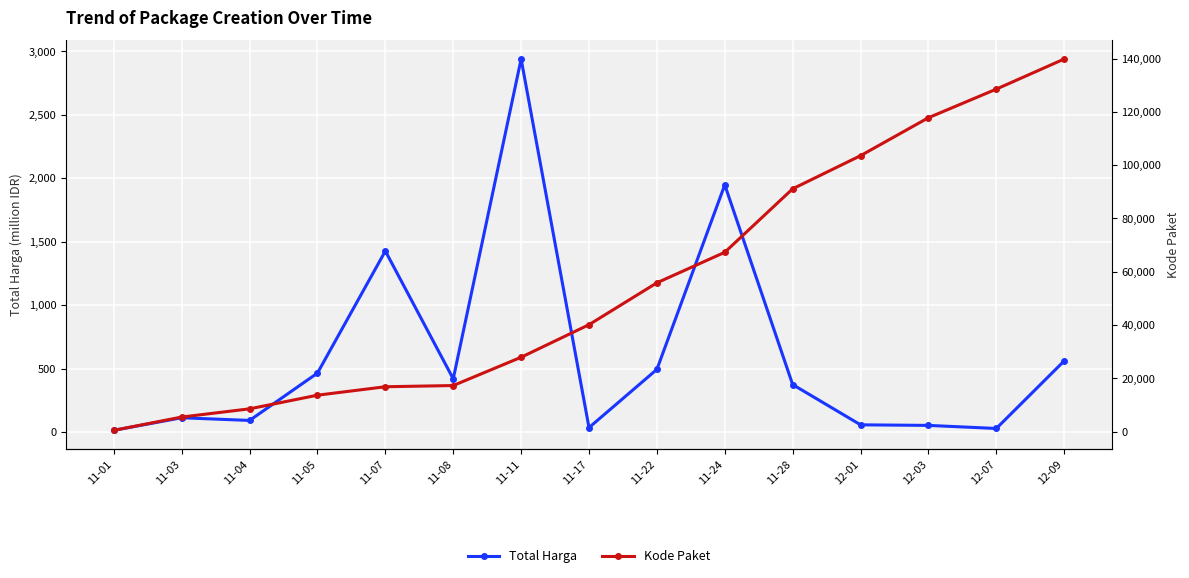

True or false: Total Harga and Kode Paket cross at least once.

False